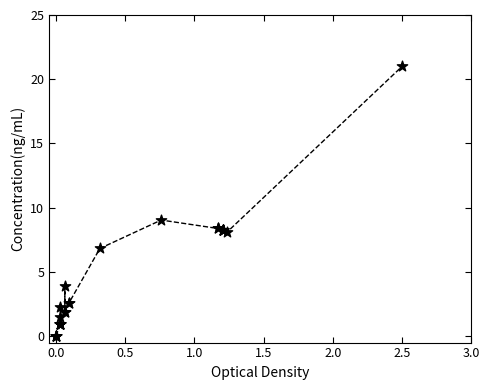

What Y value in the scatter plot is closest to 10?

9.0